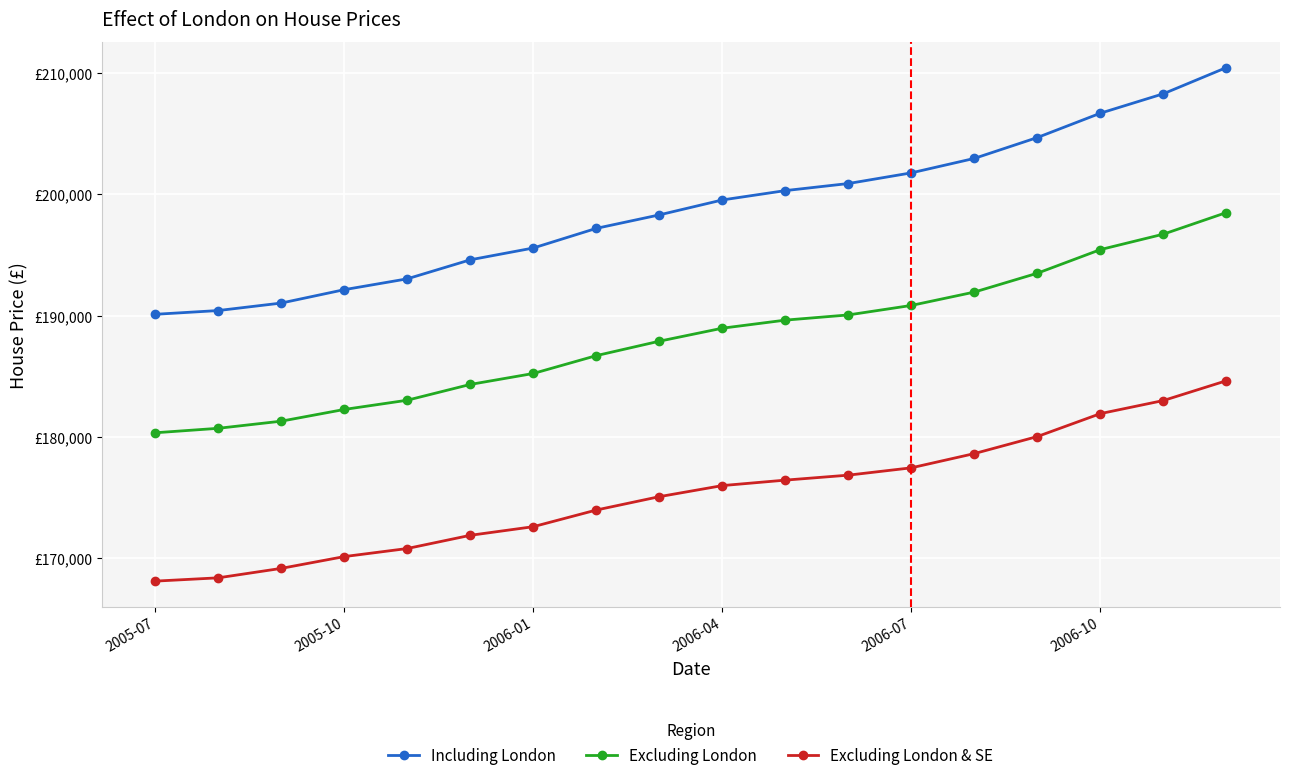

Is this an area chart (filled region under the line)?

No